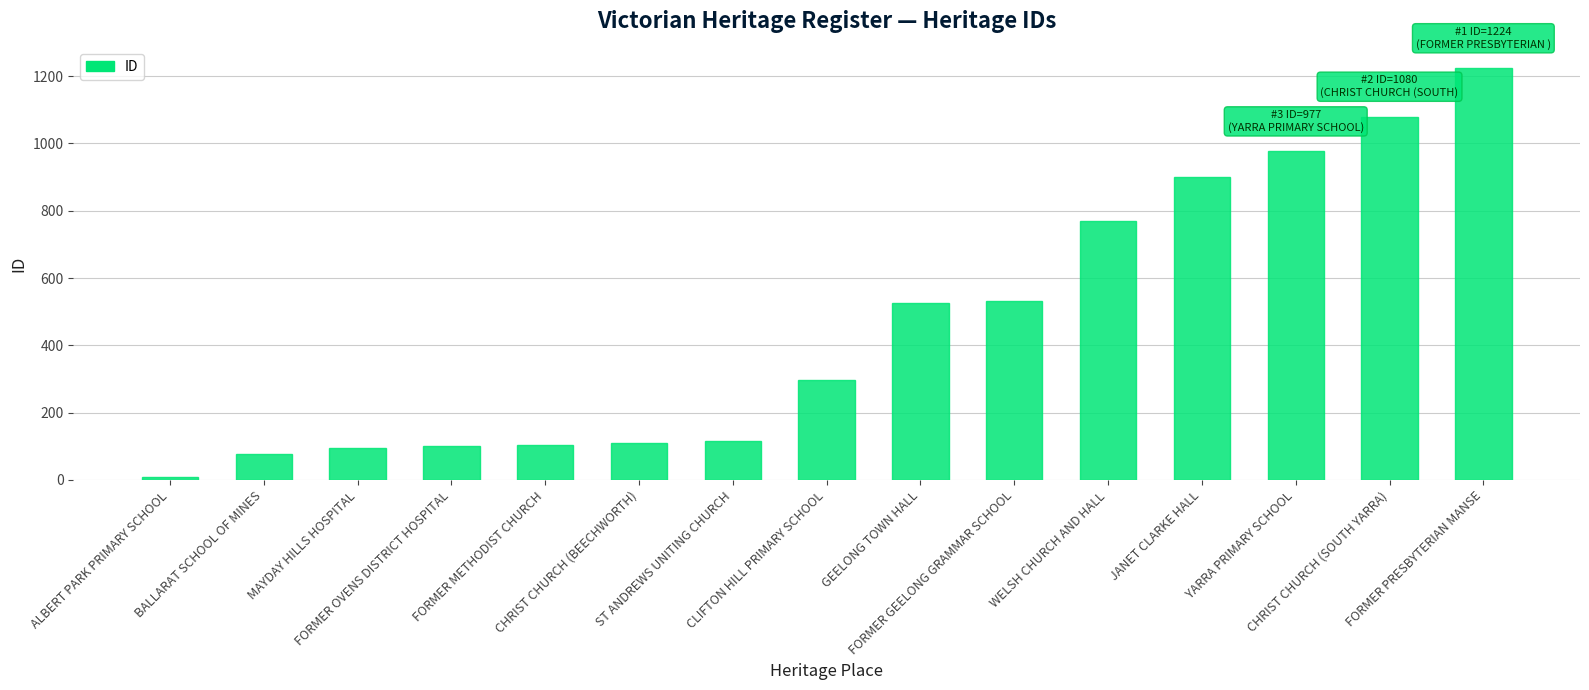

What is the sum of all values?

6919